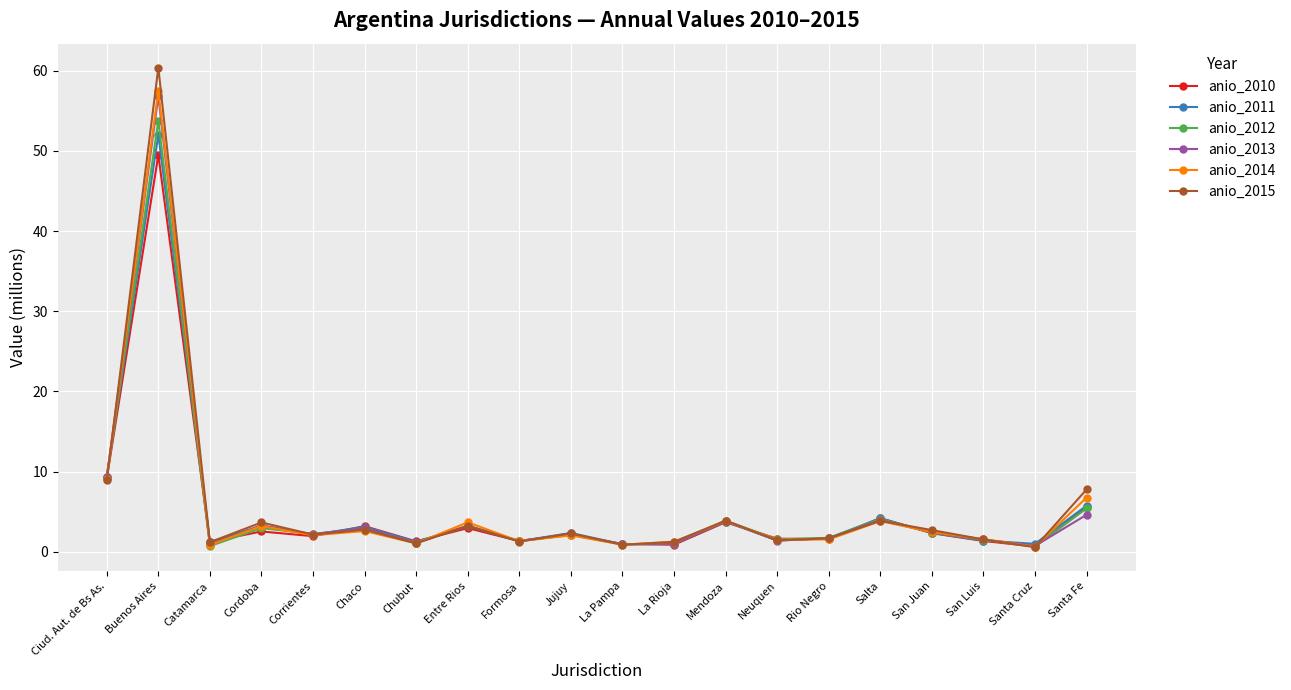

Is the value of anio_2014 at Chaco greater than the value of anio_2013 at Catamarca?

Yes